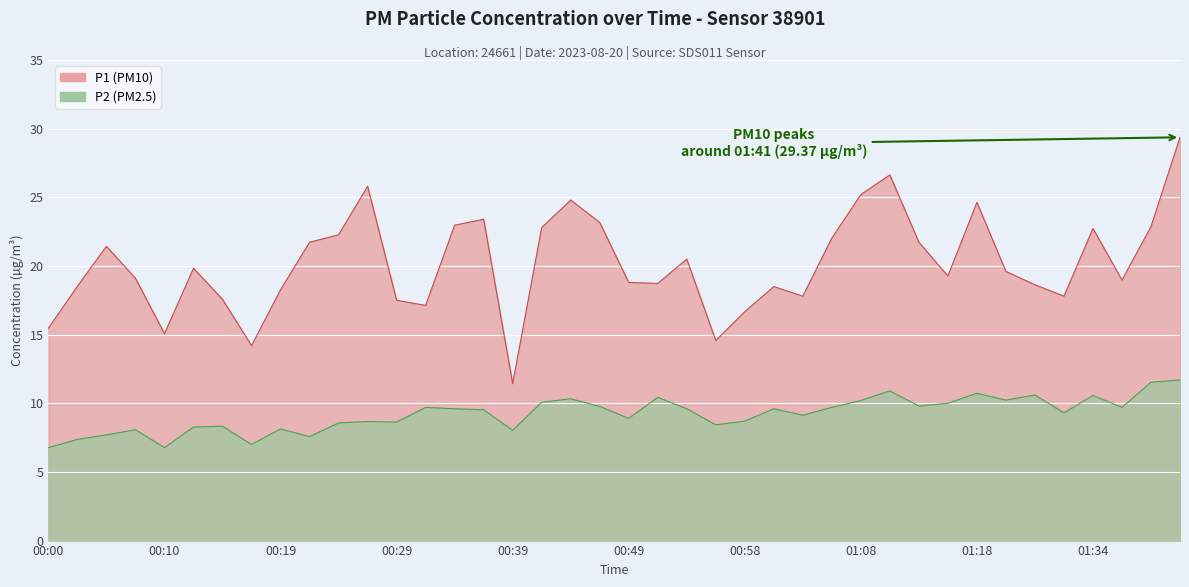

In P2, how many points are lower than both neighbors (excluding endpoints)?

12